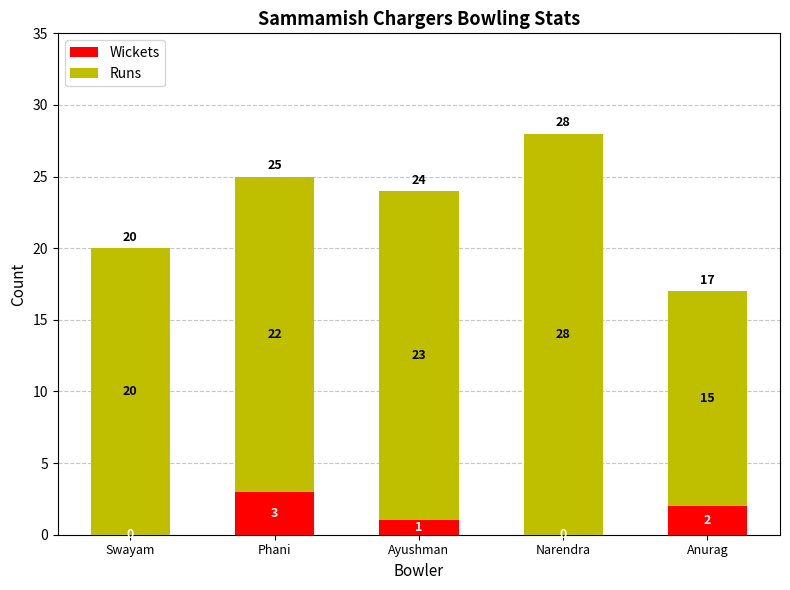

Are the bars grouped side by side (vs. stacked)?

No